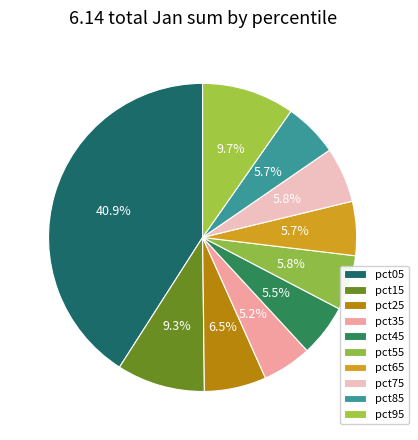

Rank the categories by value from highest to lowest.

pct05, pct95, pct15, pct25, pct75, pct55, pct85, pct65, pct45, pct35